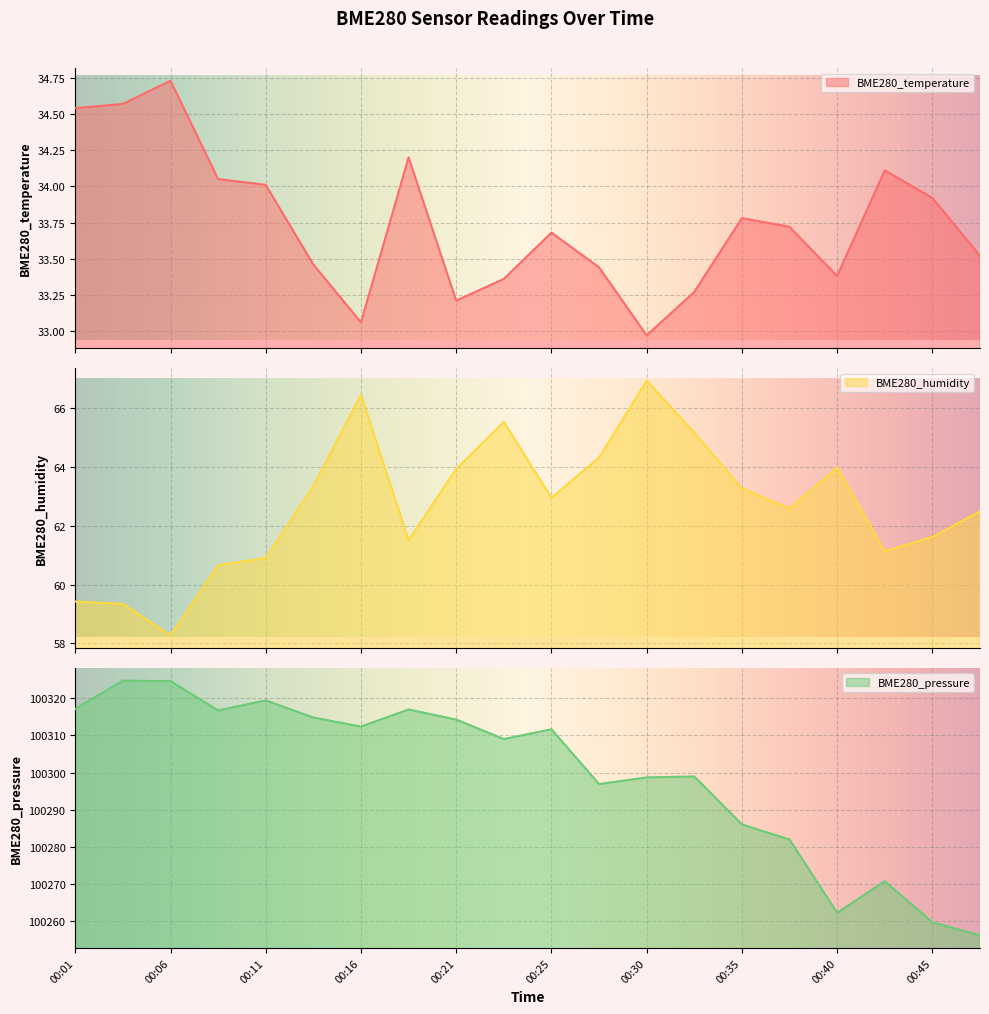

Reading left to right, list all the values displayed in this chart.

BME280_temperature: 34.5	34.6	34.7	34.0	34.0	33.5	33.1	34.2	33.2	33.4	33.7	33.4	33.0	33.3	33.8	33.7	33.4	34.1	33.9	33.5
BME280_humidity: 59.4	59.3	58.3	60.7	60.9	63.4	66.5	61.5	63.9	65.5	63.0	64.3	66.9	65.2	63.3	62.6	64.0	61.1	61.6	62.5
BME280_pressure: 100317.1	100324.7	100324.6	100316.7	100319.4	100314.8	100312.3	100316.9	100314.2	100309.0	100311.6	100296.9	100298.7	100298.9	100286.1	100282.0	100262.3	100270.8	100259.8	100256.3